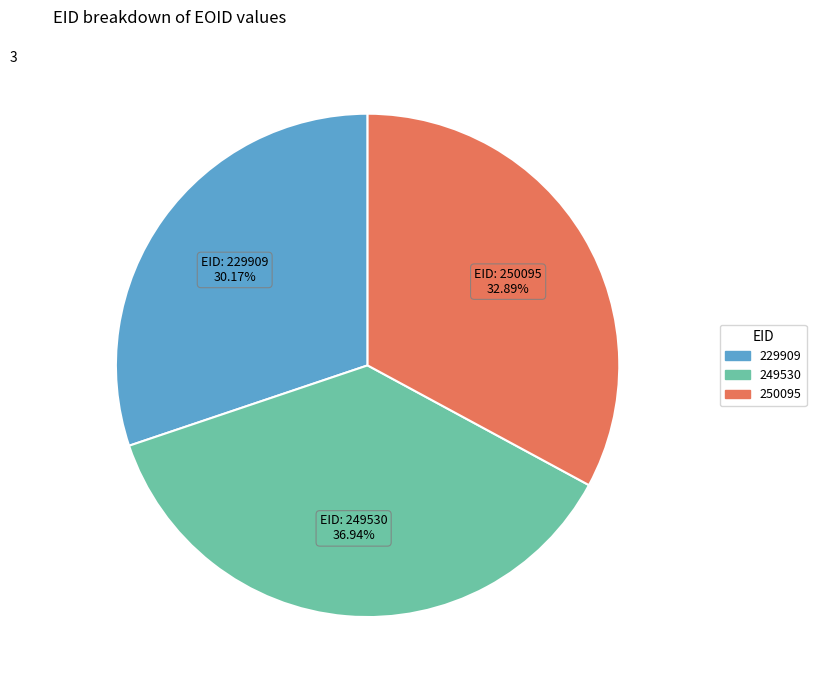

What is the ratio of the value at 229909 to the value at 250095?

0.9